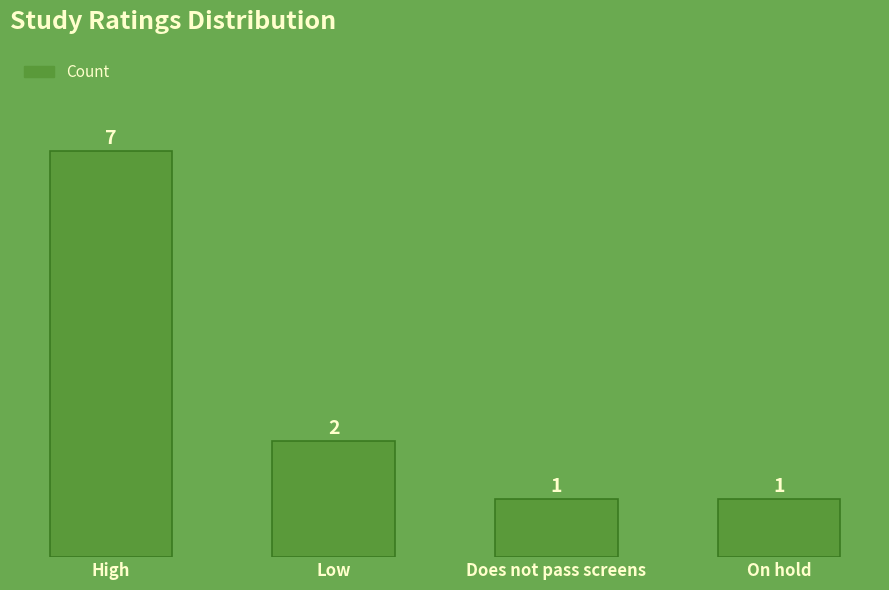

How many bars are there in total?

4